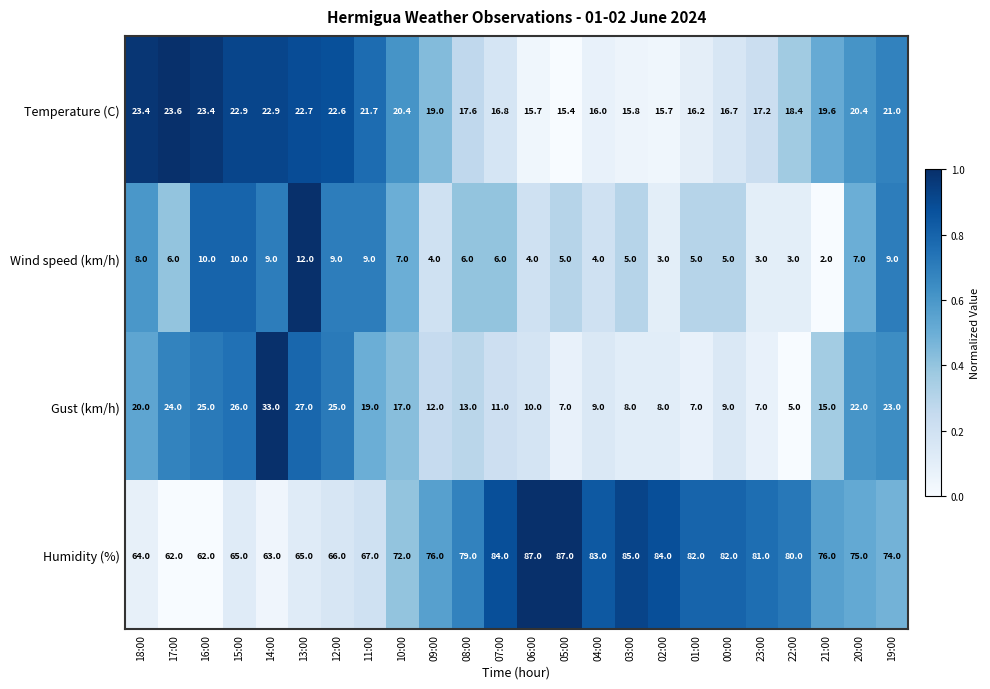

How many values in the Gust (km/h) series are below 15?

12